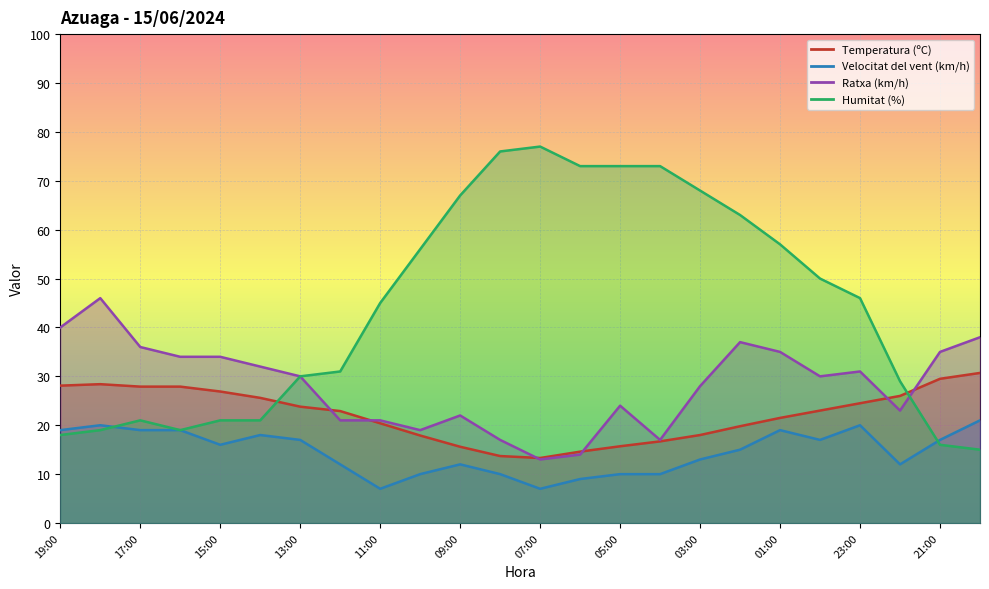

What is the sum of the Velocitat del vent (km/h) values at 22:00 and 04:00?

22.0